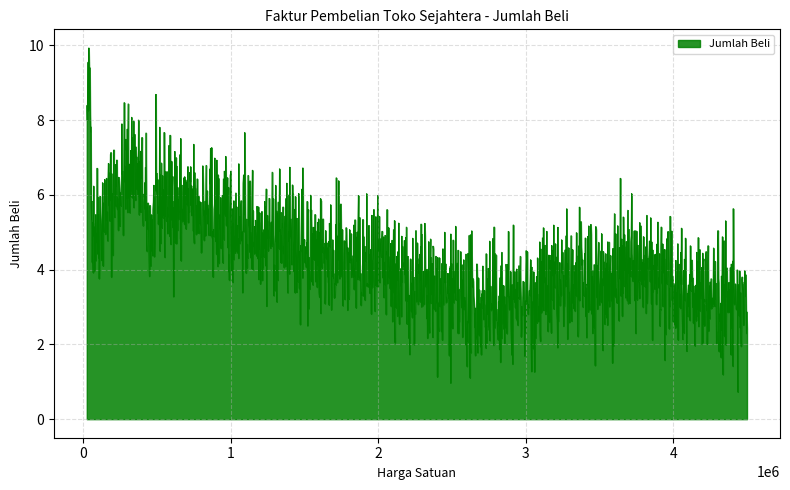

What is the smallest value displayed?

0.7